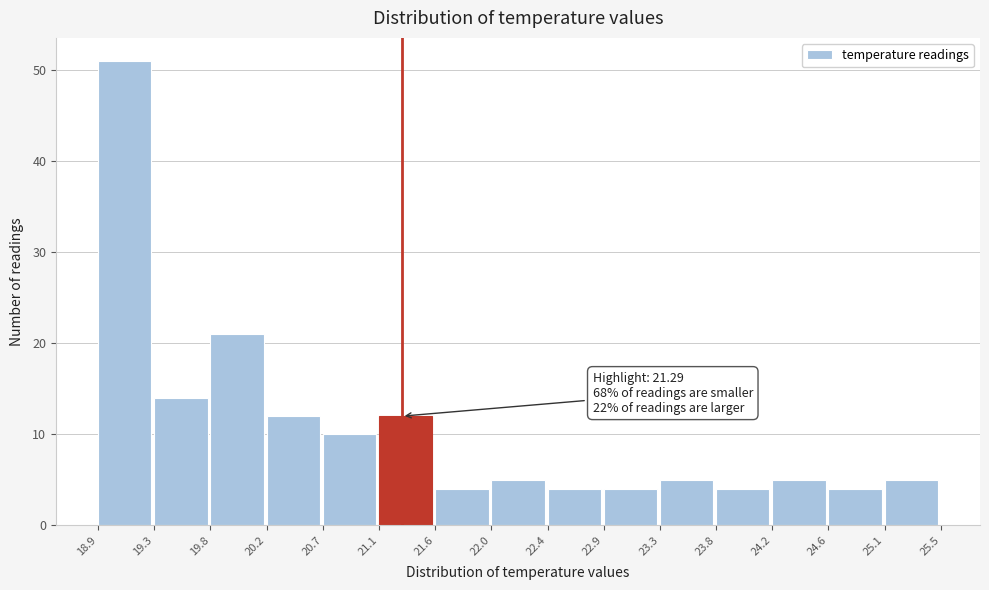

Which range on the x-axis has the tallest bar?

18.9 to 19.3